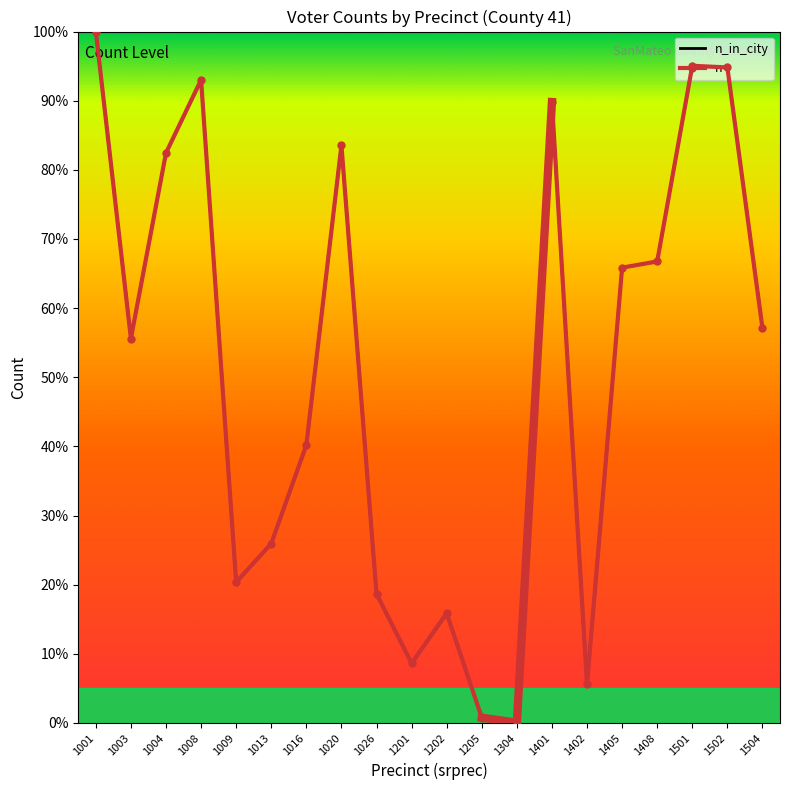

List the series in order of their peak value, lowest first.

n_in_city, n